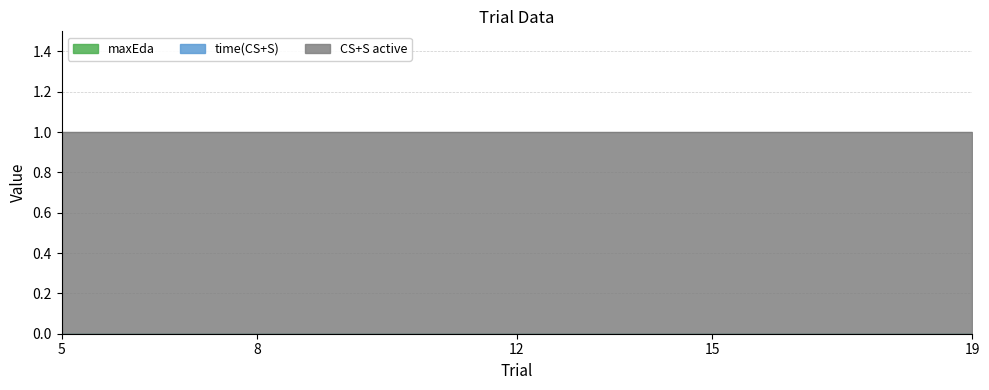

True or false: time(CS+S) has more than 2 interior local peaks.

False